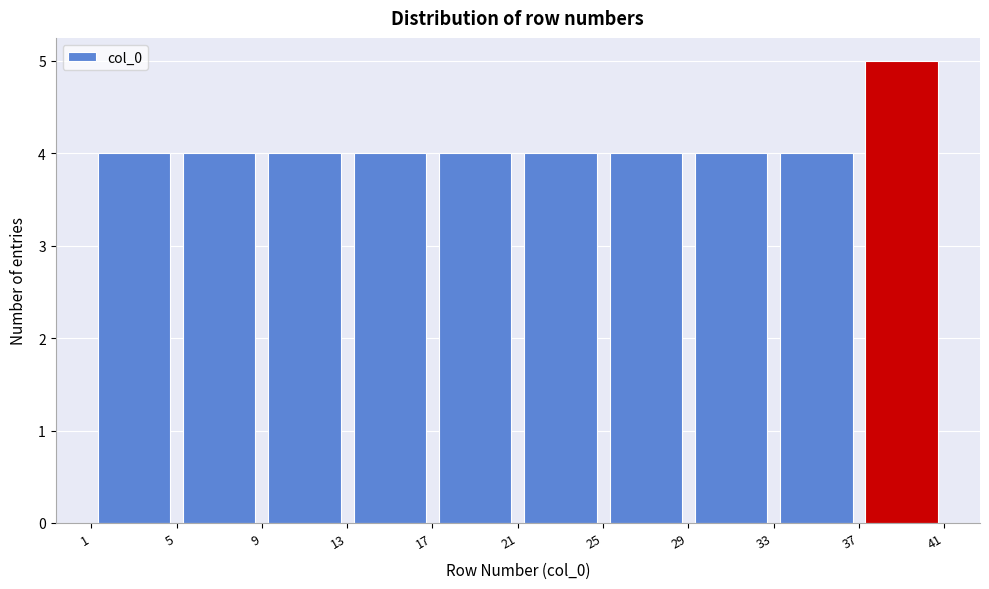

How tall is the bar that spans 21 to 25 on the x-axis? The values are not printed on the chart, so give them approximately, as read against the axis.

4